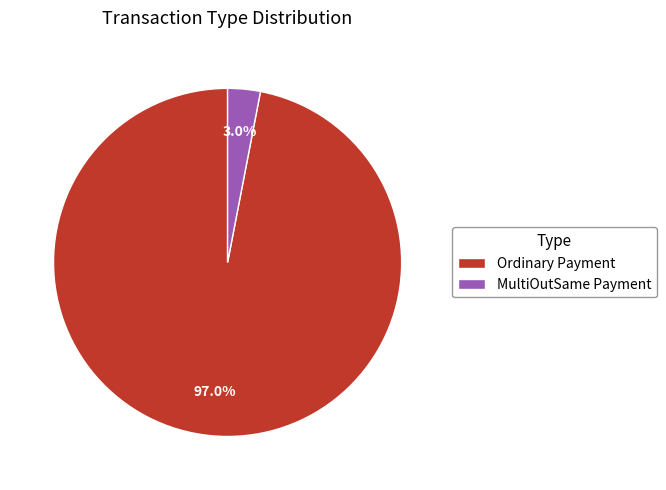

Which slice is the smallest?

MultiOutSame Payment